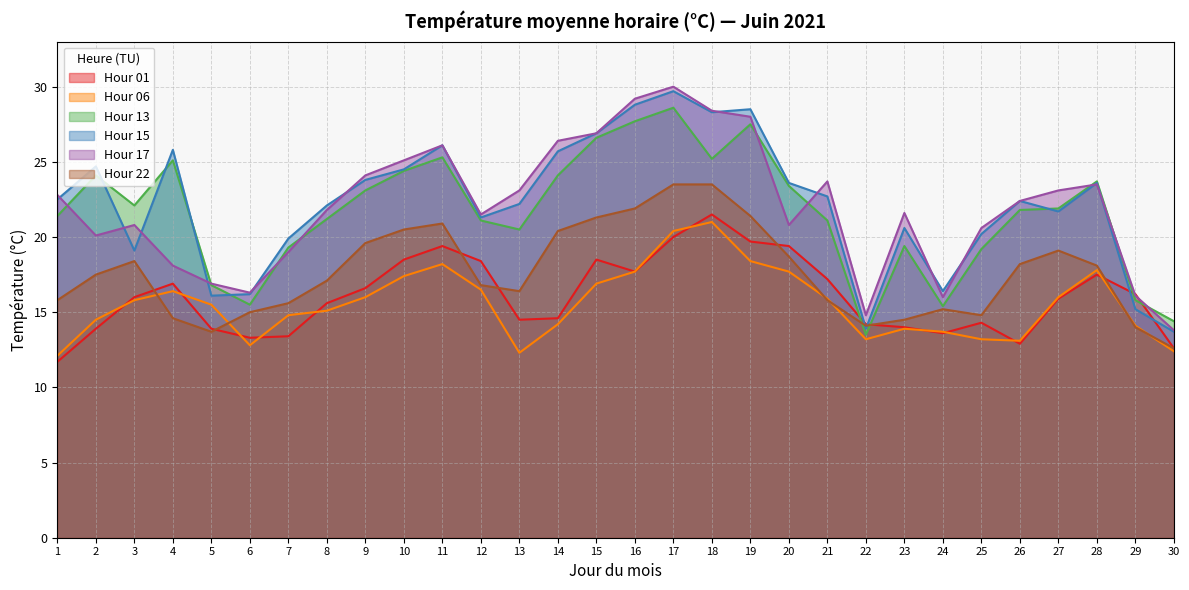

What is the value of the Hour 15 point at the 24th from the left?

16.4